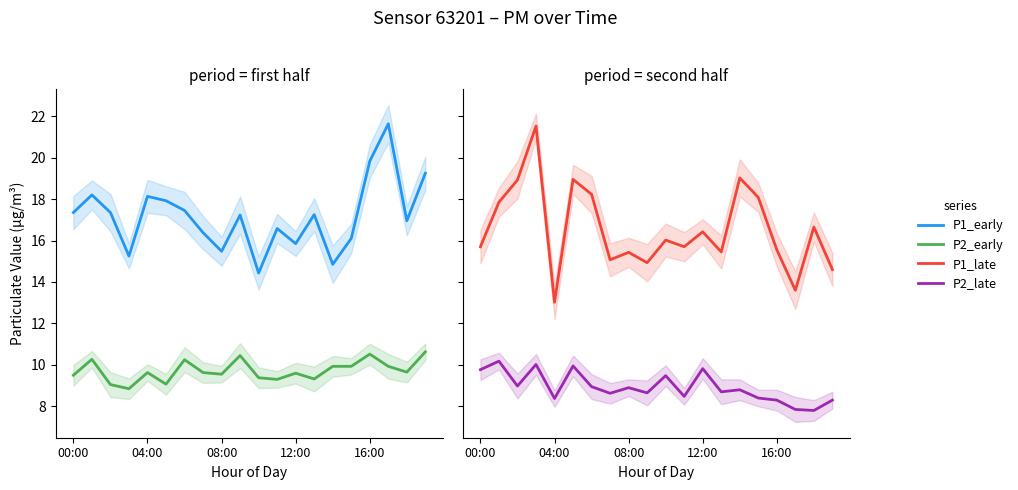

What is the difference between the maximum and minimum values in the P1_late series?

8.5